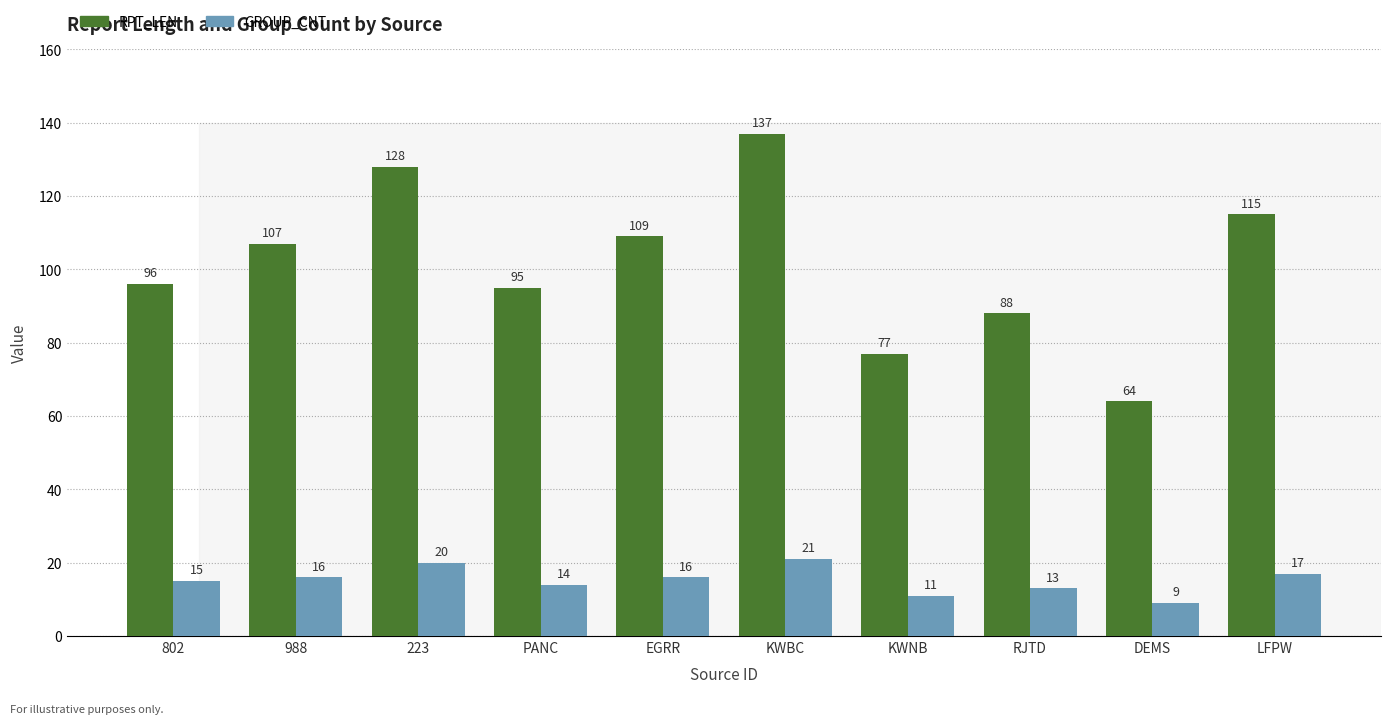

At which category does the chart reach its peak across all series?

KWBC